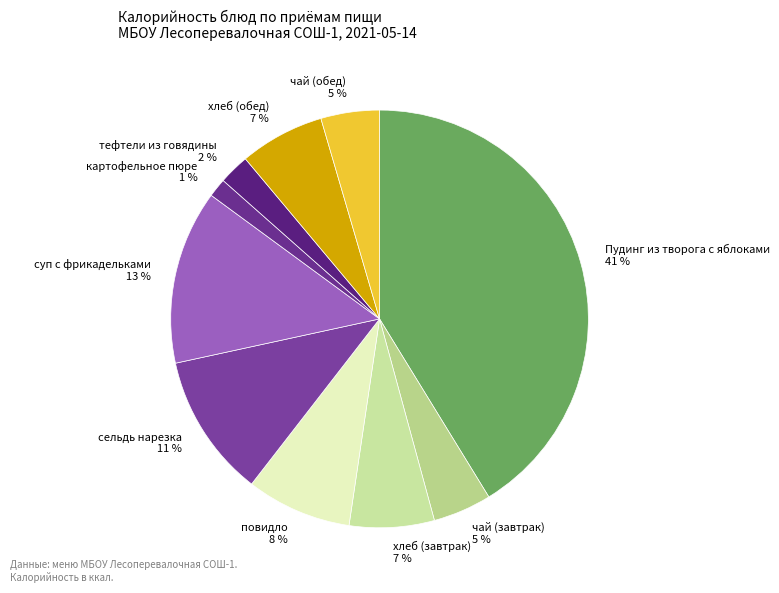

What is the ratio of the value at повидло to the value at Пудинг из творога с яблоками?

0.2